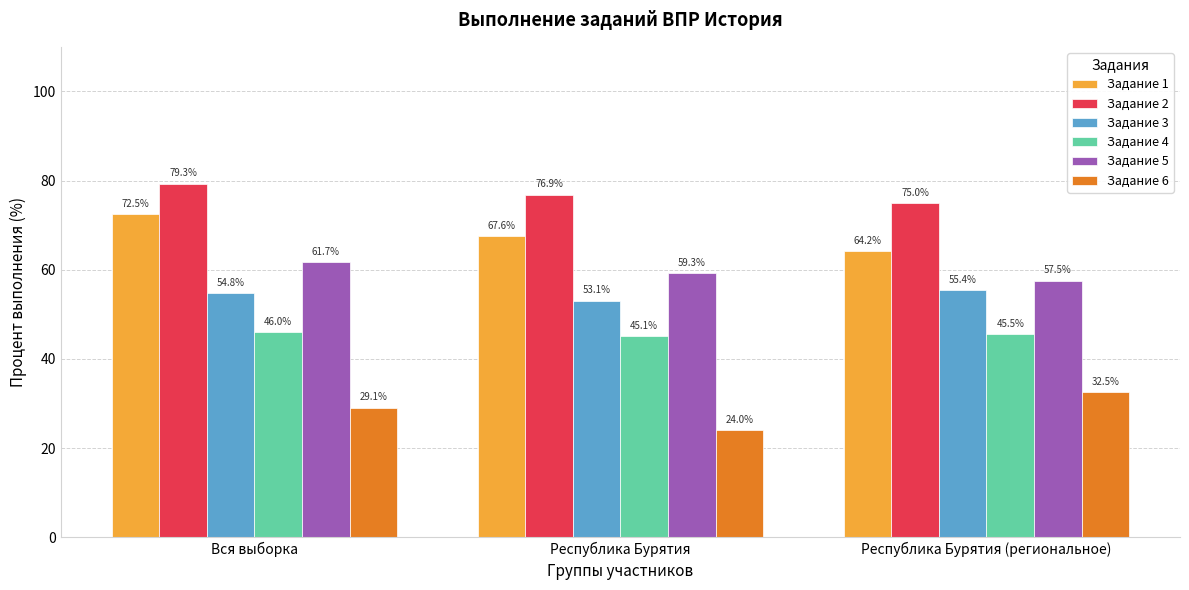

Which series has the largest total across all categories?

Задание 2